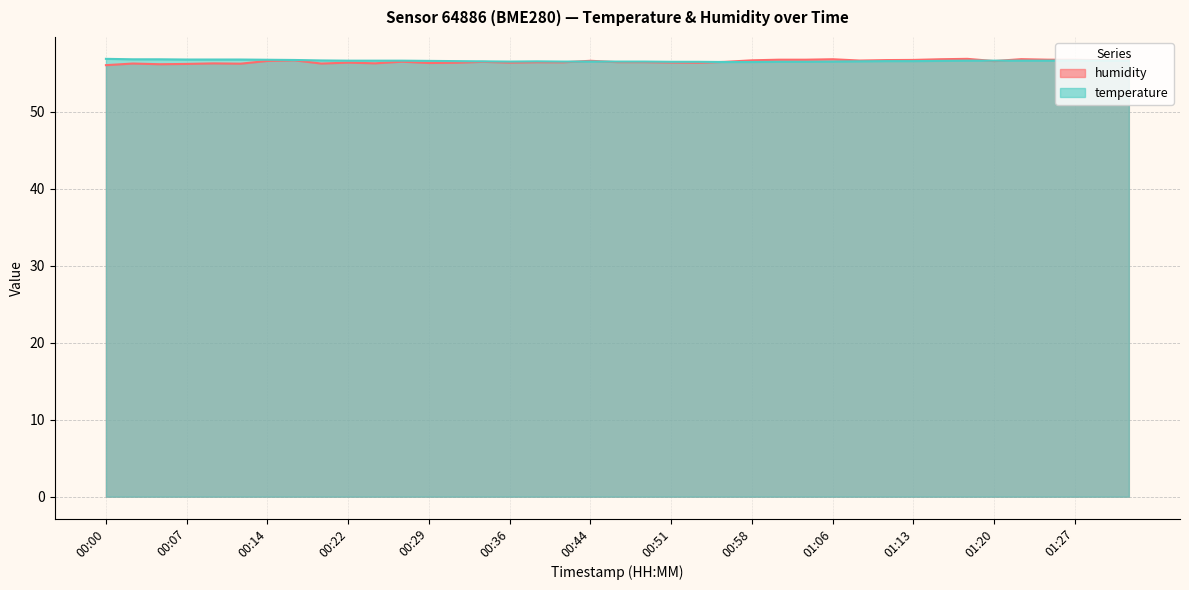

What is the minimum value for temperature?

56.5